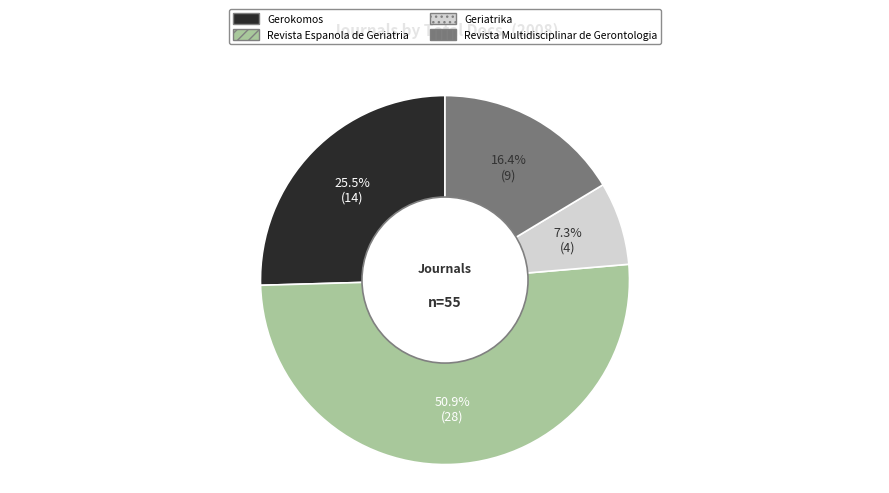

To the nearest percent, what is the average slice percentage?

25%